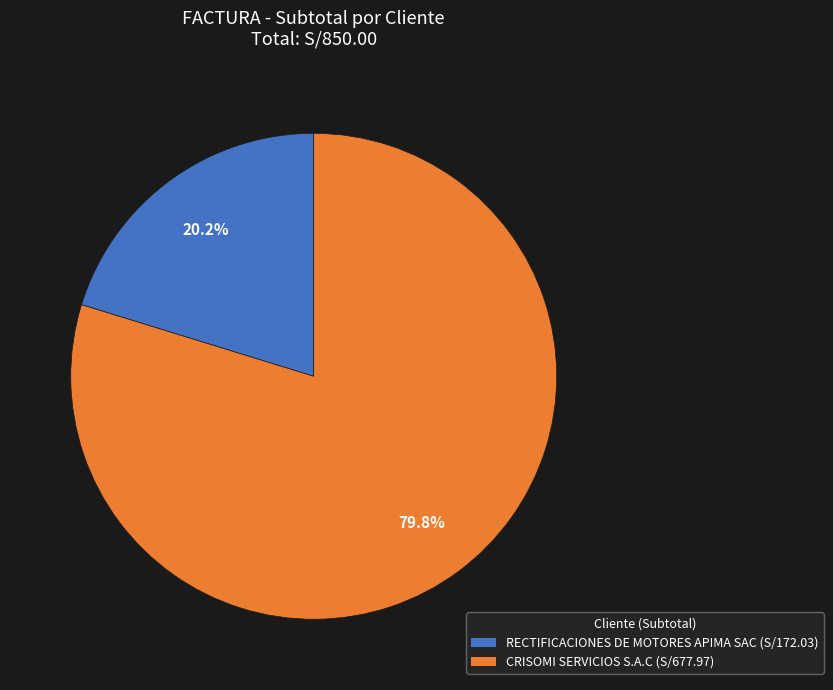

Between CRISOMI SERVICIOS S.A.C and RECTIFICACIONES DE MOTORES APIMA SAC, which is larger?

CRISOMI SERVICIOS S.A.C